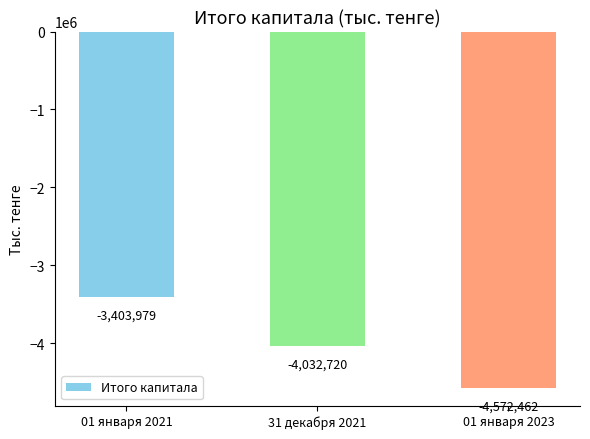

What is the label of the 2nd bar from the right?

31 декабря 2021